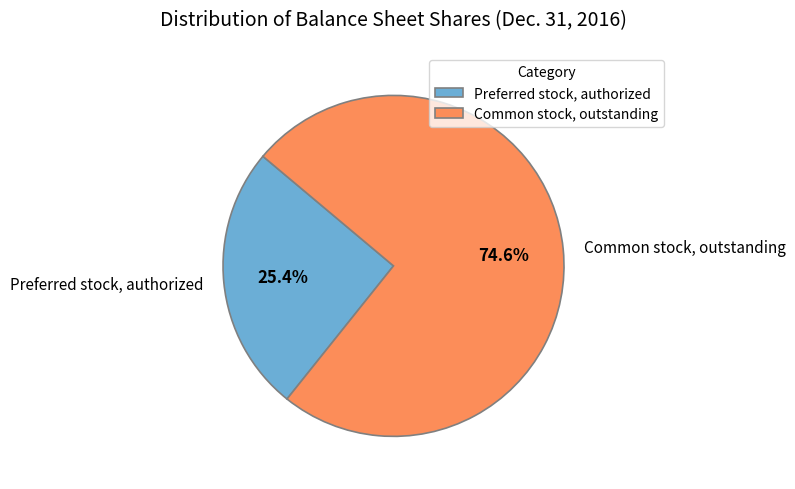

The Common stock, outstanding slice represents 75% of the pie. True or false?

True